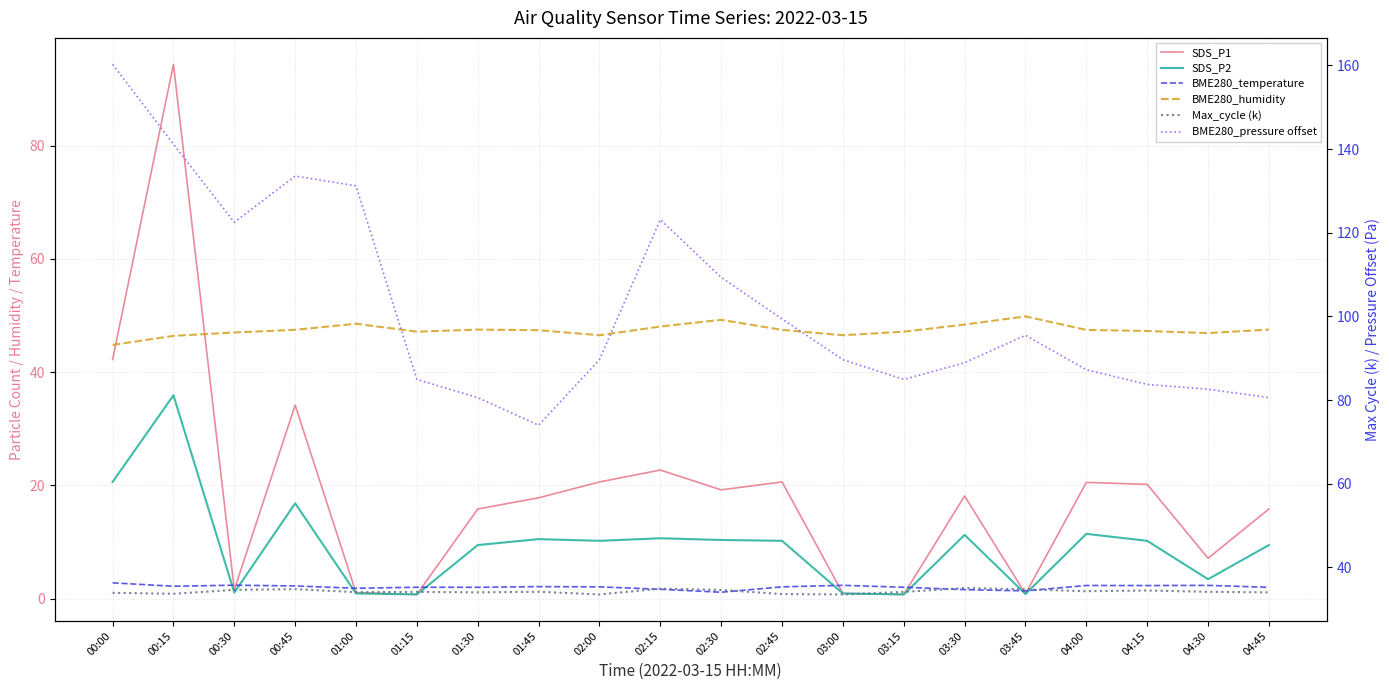

List the labels in order of BME280_humidity value, largest first.

03:45, 02:30, 01:00, 03:30, 02:15, 01:30, 04:45, 00:45, 02:45, 04:00, 01:45, 04:15, 01:15, 03:15, 00:30, 04:30, 02:00, 03:00, 00:15, 00:00